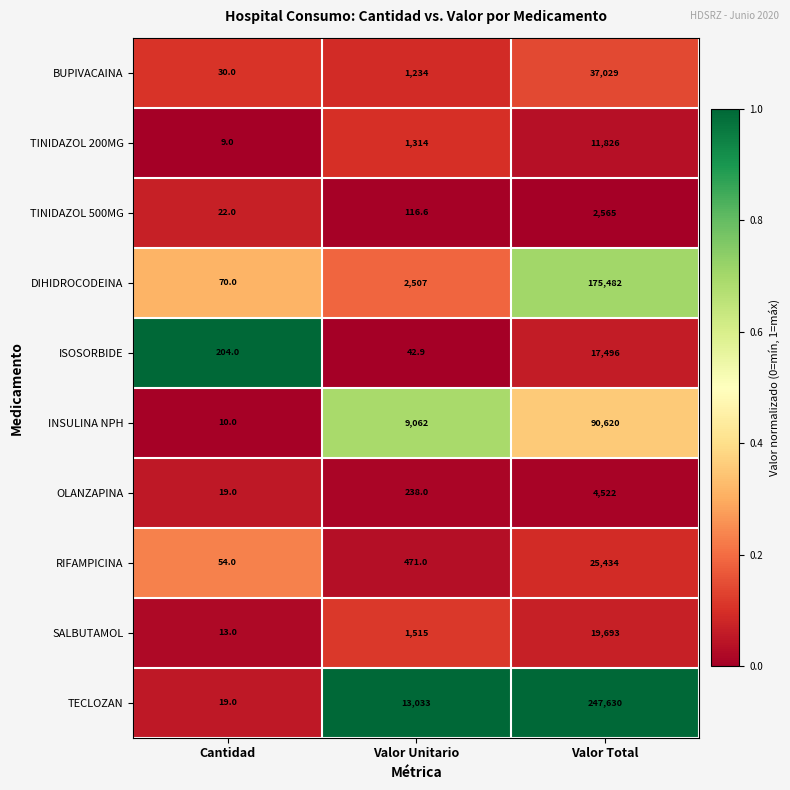

List the series in order of their peak value, lowest first.

TINIDAZOL 500MG, OLANZAPINA, TINIDAZOL 200MG, ISOSORBIDE, SALBUTAMOL, RIFAMPICINA, BUPIVACAINA, INSULINA NPH, DIHIDROCODEINA, TECLOZAN